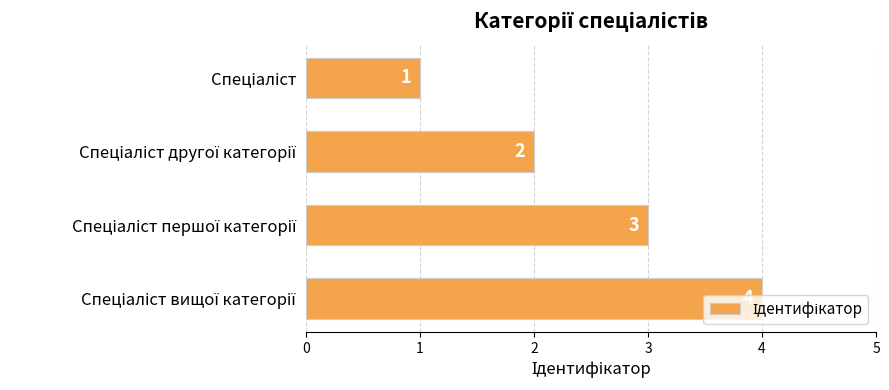

What is the maximum value shown in the chart?

4